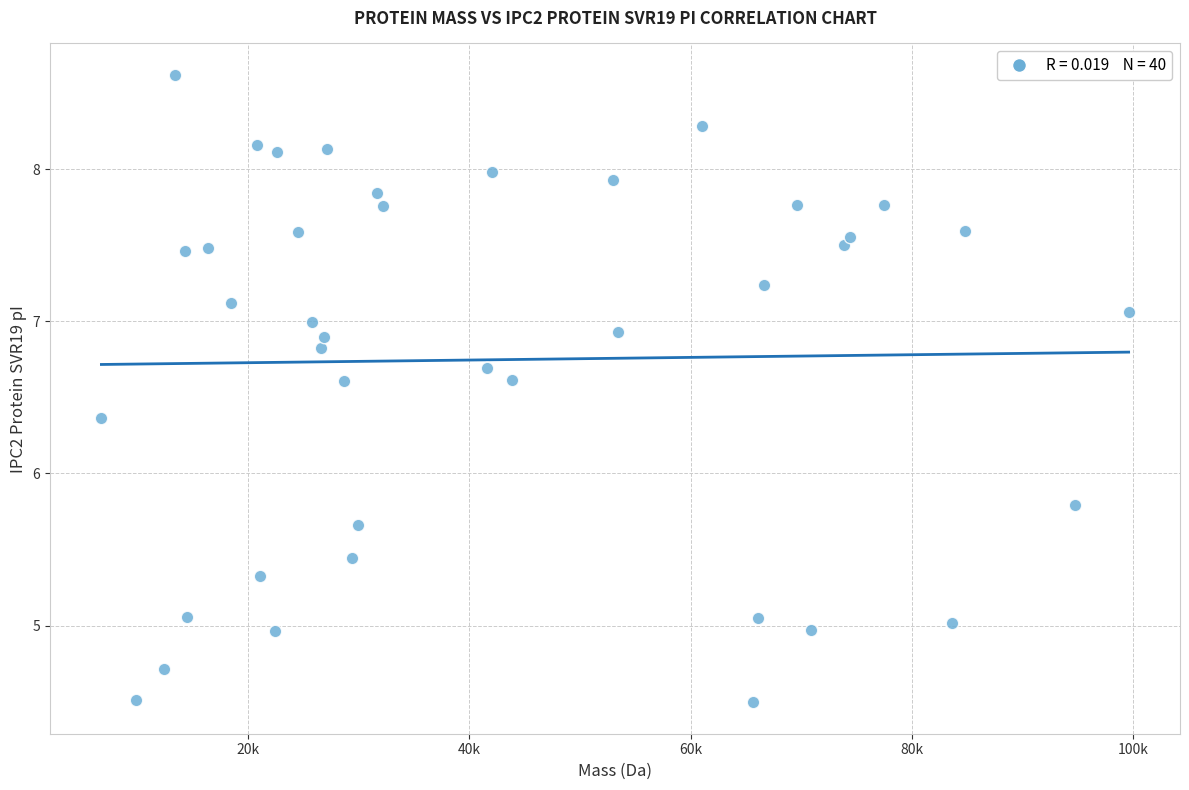

What Y value in the scatter plot is closest to 6?

5.8